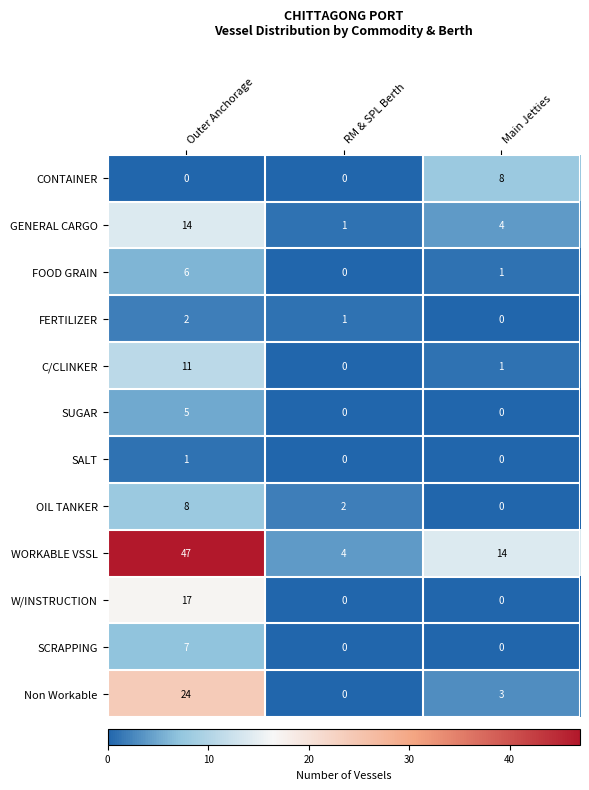

What is the total value across all series at Main Jetties?

31